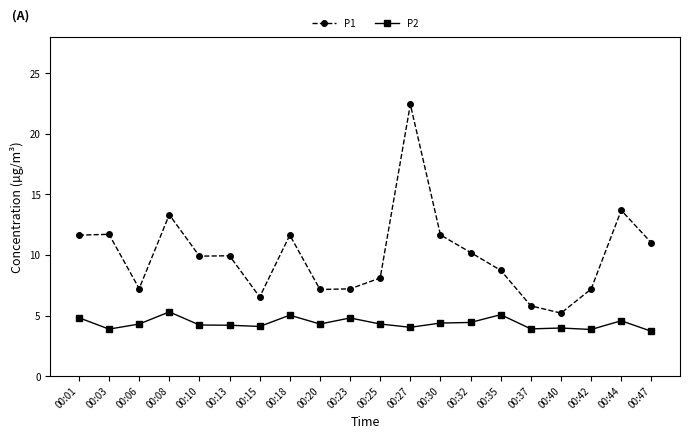

How many data points does each series have?

20